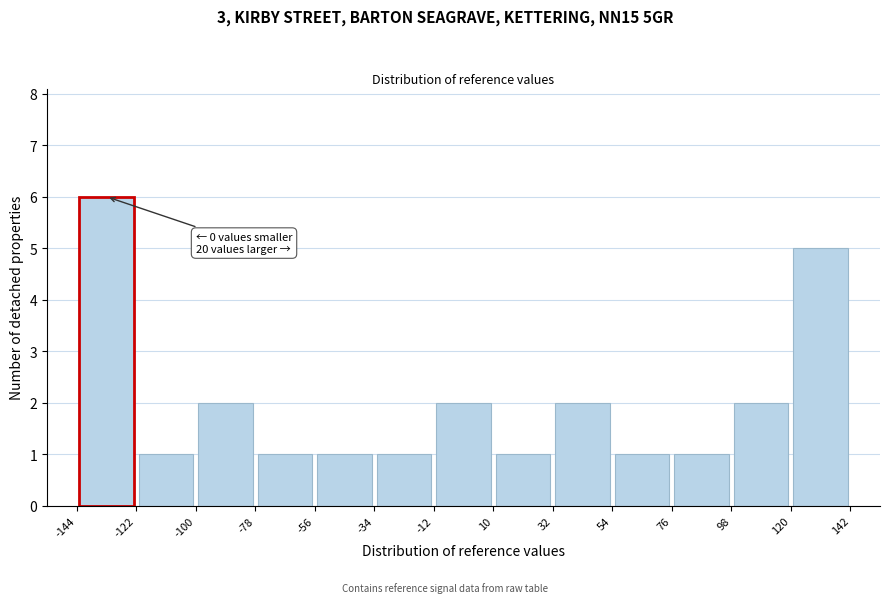

Which range on the x-axis has the tallest bar?

-144 to -122